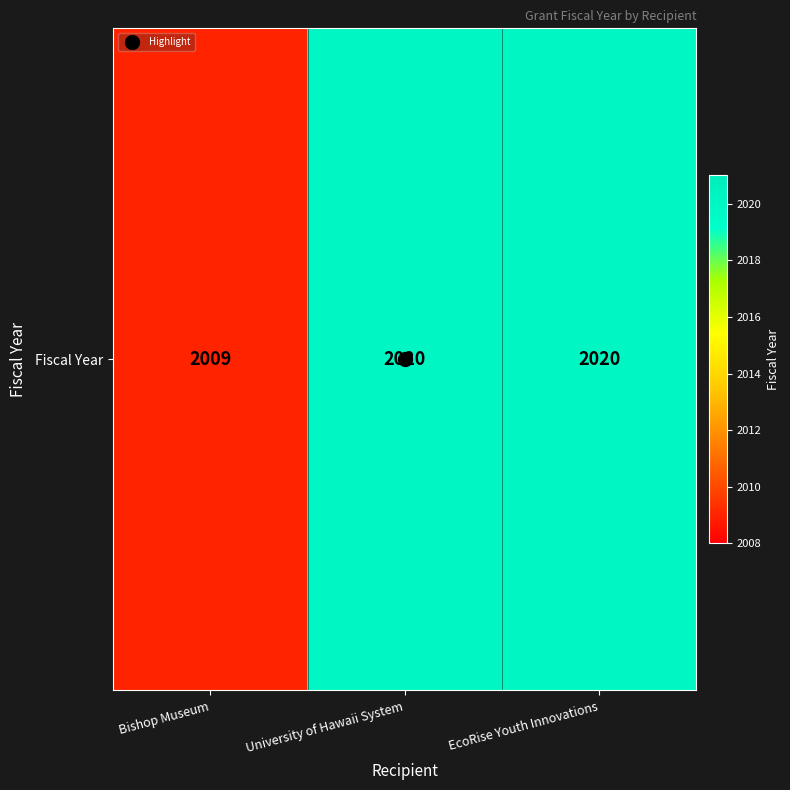

What is the greatest value displayed?

2020